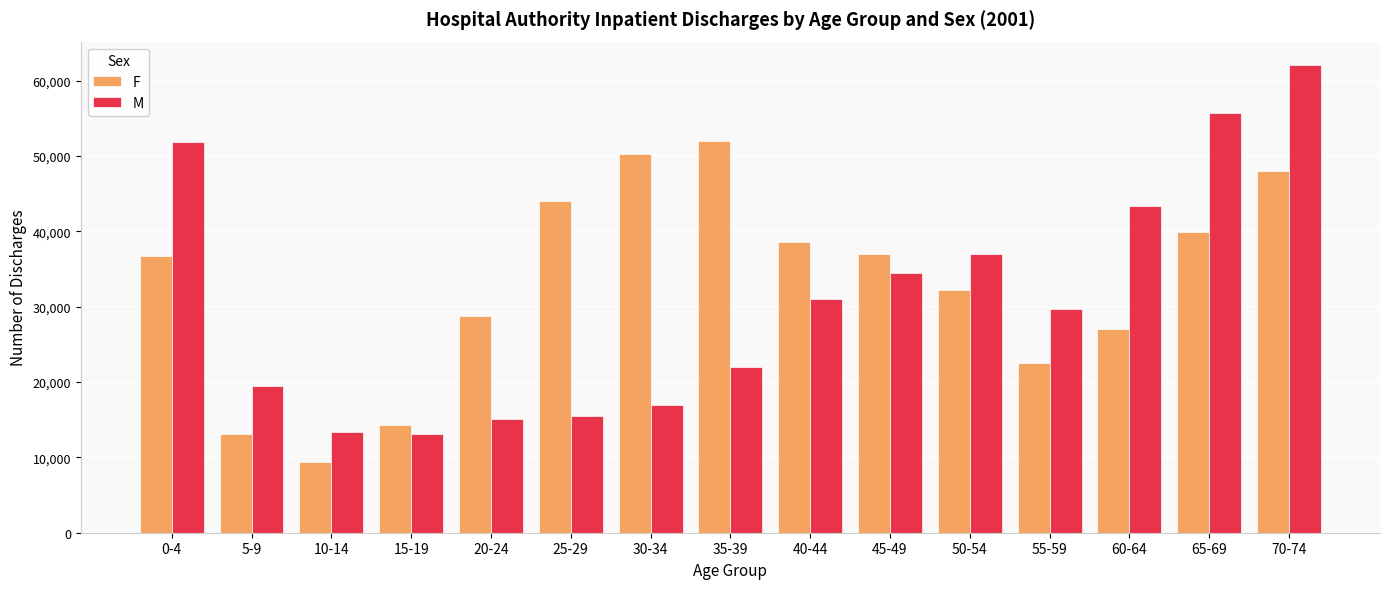

What is the lowest value of the M series?

13164